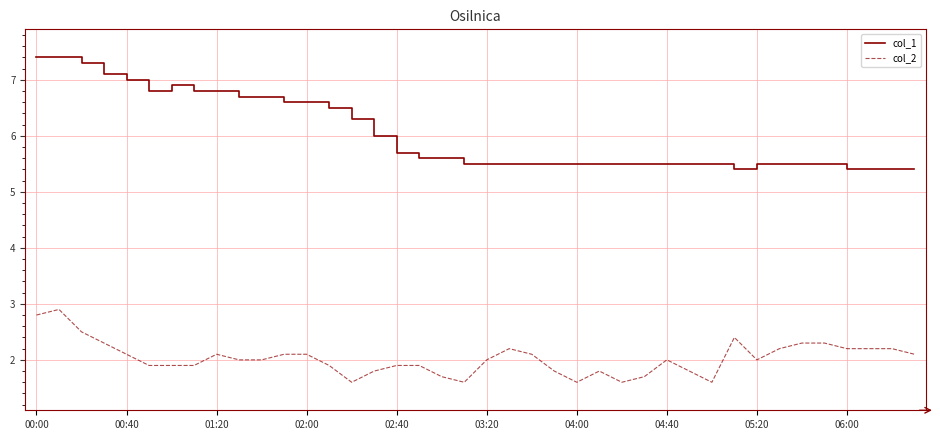

How many lines are shown in the chart?

2